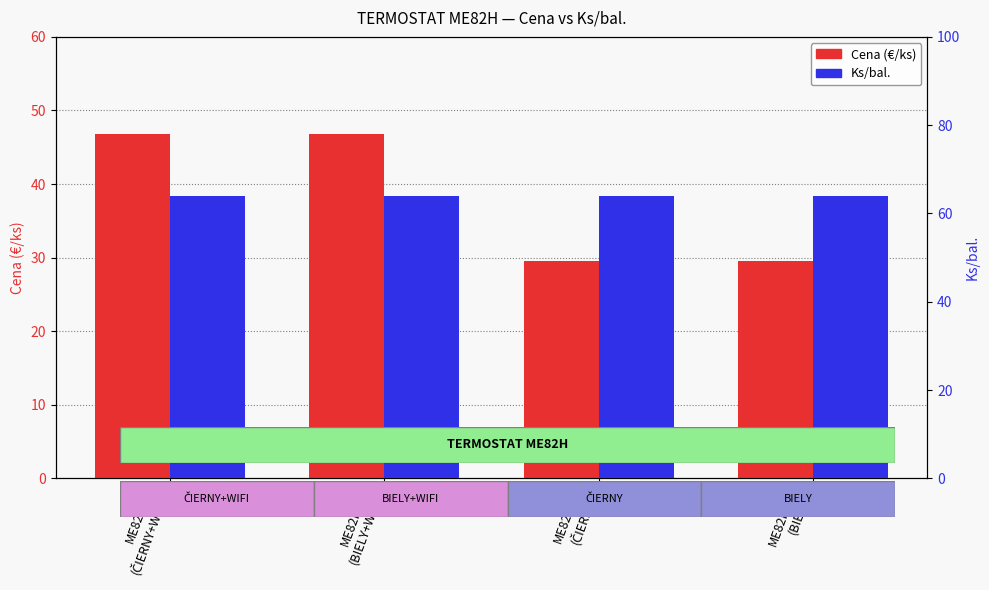

Count the number of categories in the chart.

4